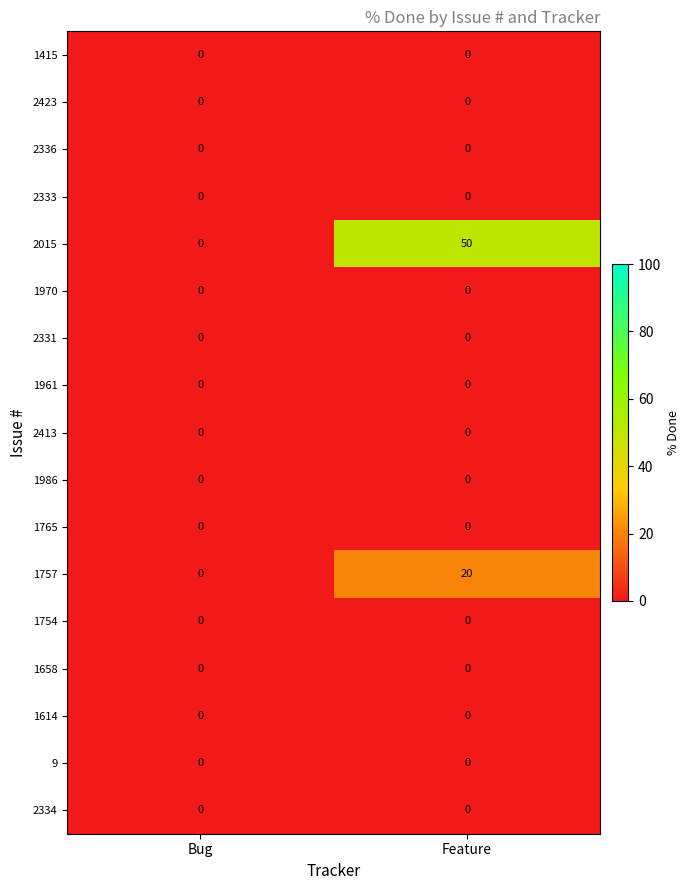

True or false: 2423 has a value of 0 at Feature.

True